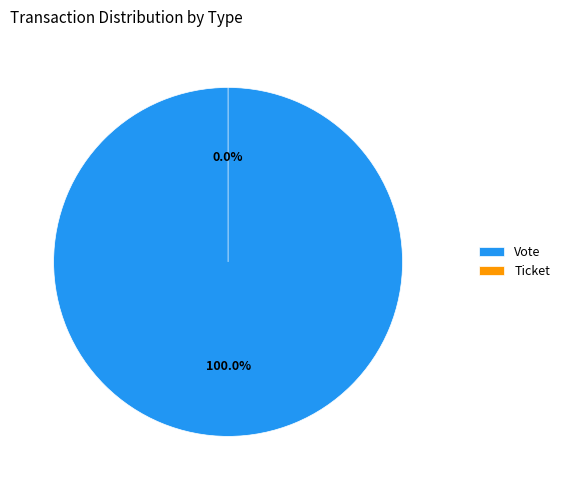

To the nearest percent, what is the combined percentage of Ticket and Vote?

100%